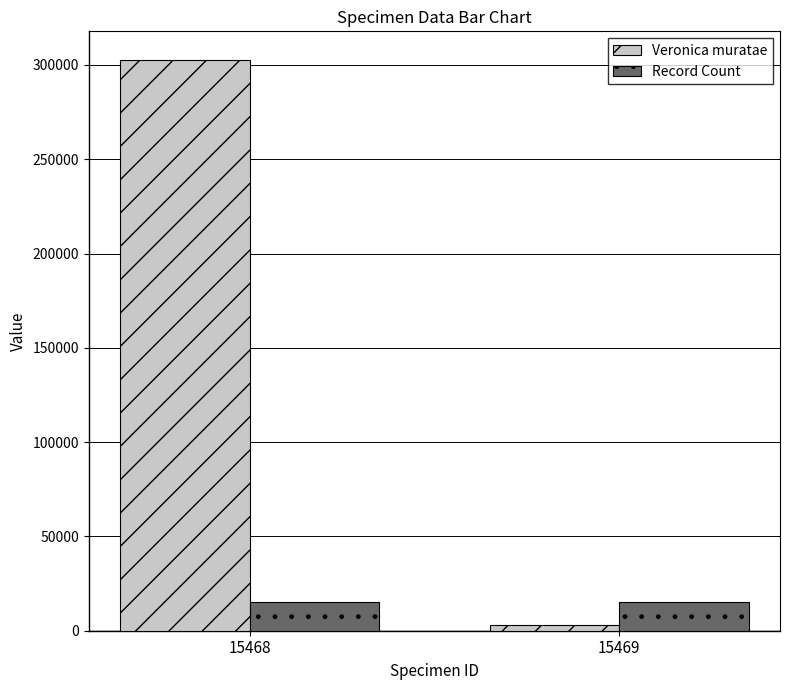

Is it true that Veronica muratae equals 302690 at 15468?

True